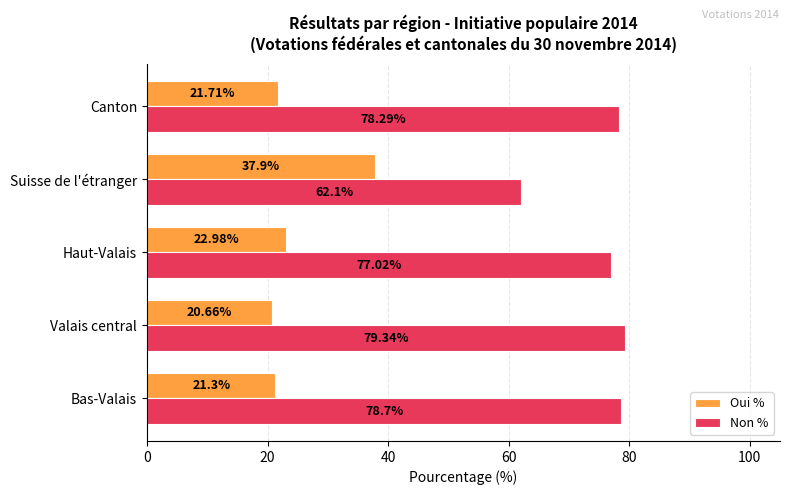

At Canton, list the series in order from largest to smallest.

Non %, Oui %